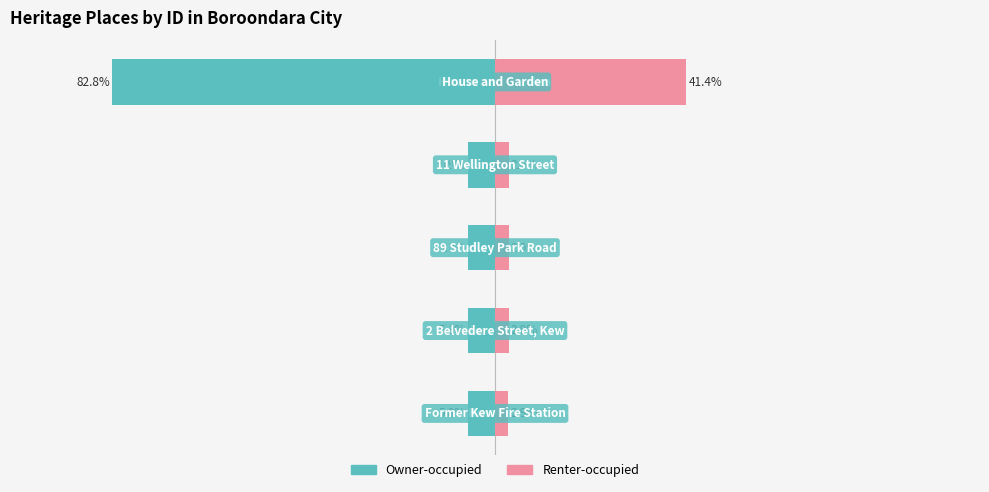

Reading left to right, what are all the values shown in this chart?

Owner-occupied: −125=-5.8	−100=-5.9	−75=-5.9	−50=-5.9	−25=-82.8
Renter-occupied: −125=2.9	−100=2.9	−75=2.9	−50=2.9	−25=41.4